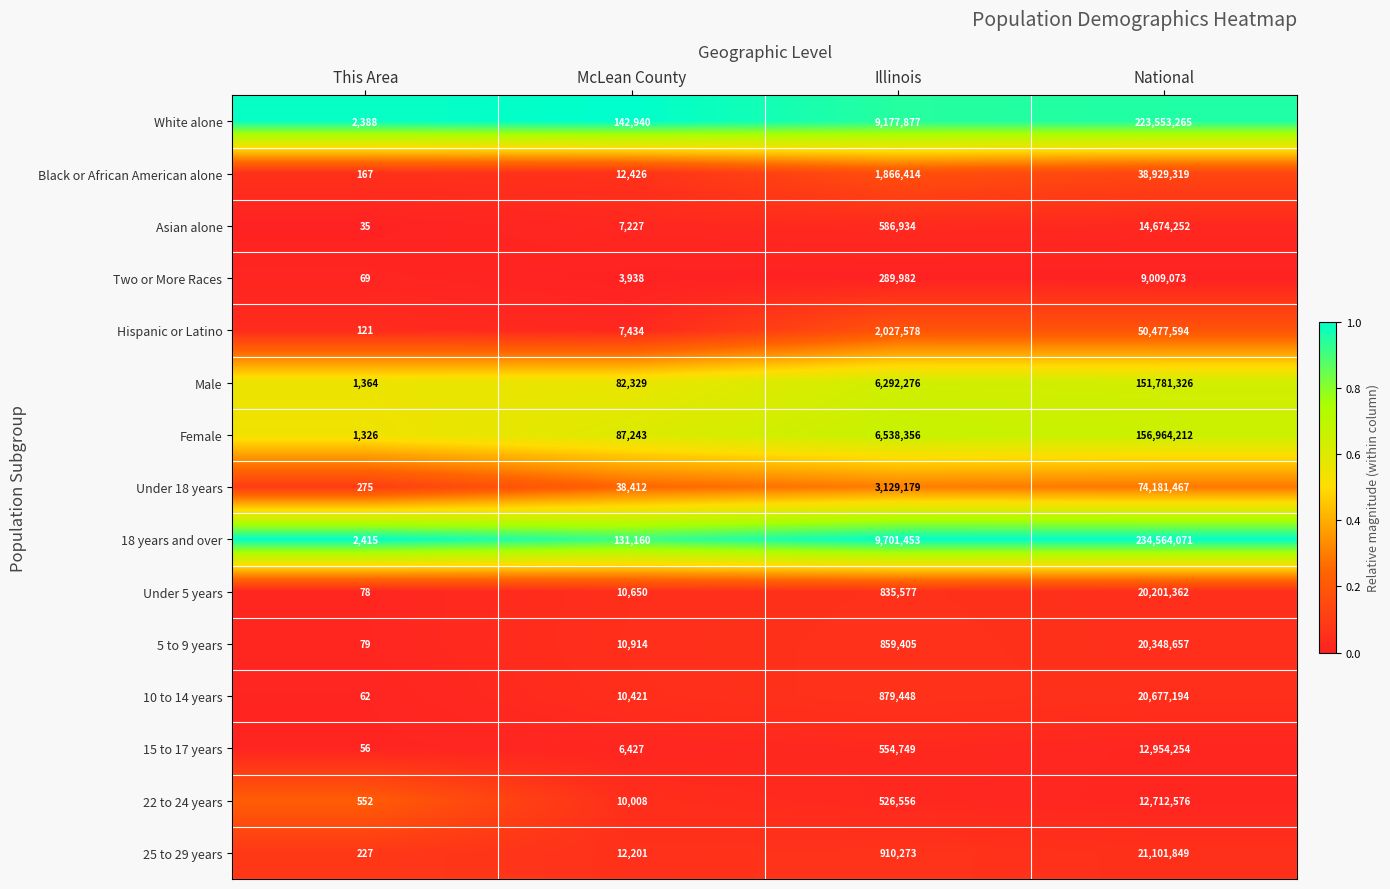

At which category is the sum across all series the highest?

National